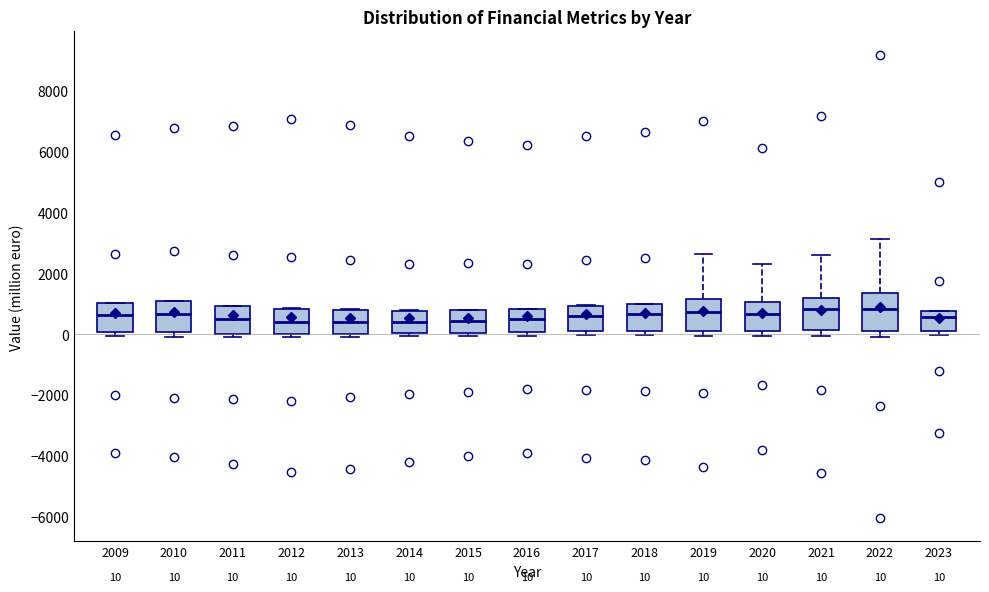

Which box is the tallest, from its lower edge to its upper edge?

2022